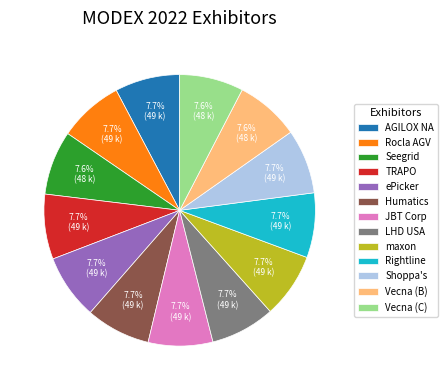

Do Shoppa's and Humatics together represent more than half of the pie?

No